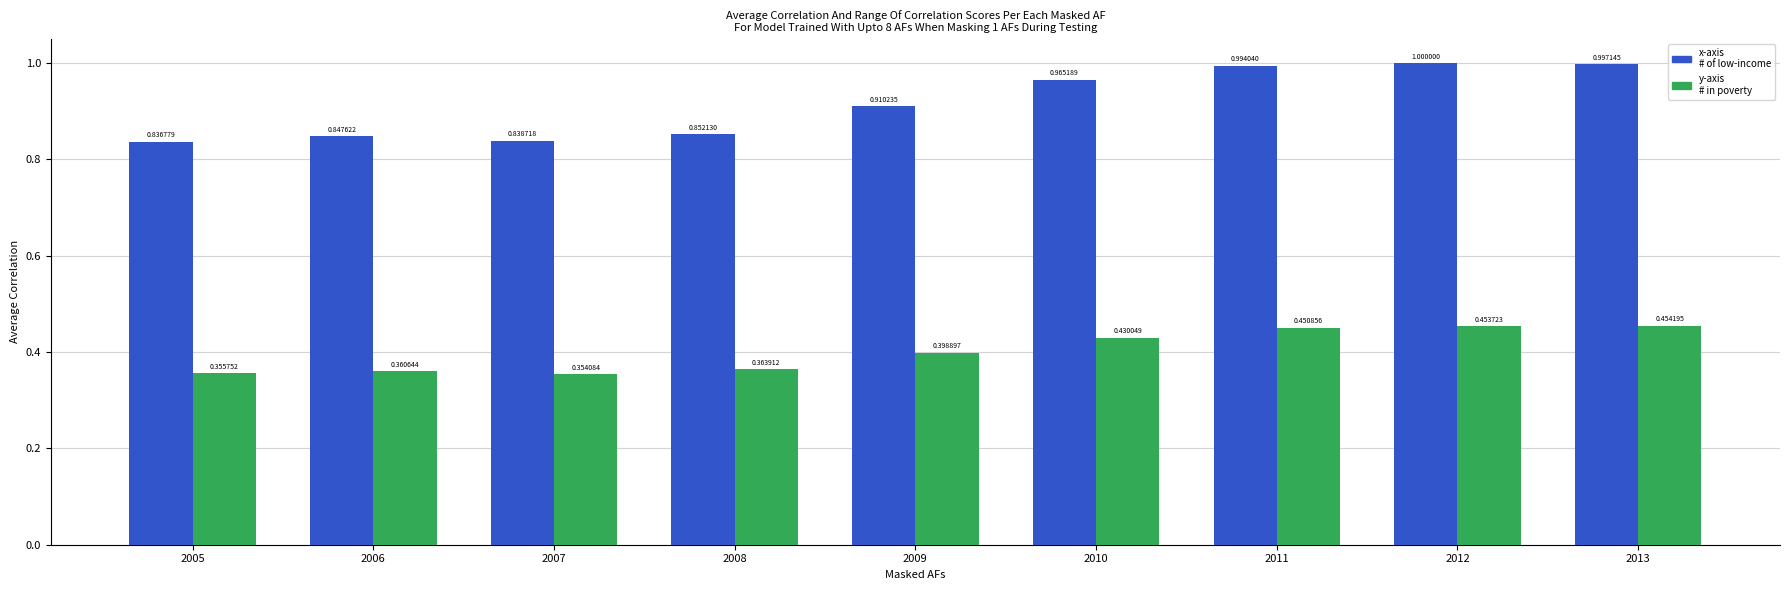

At which category is the sum across all series the highest?

2012